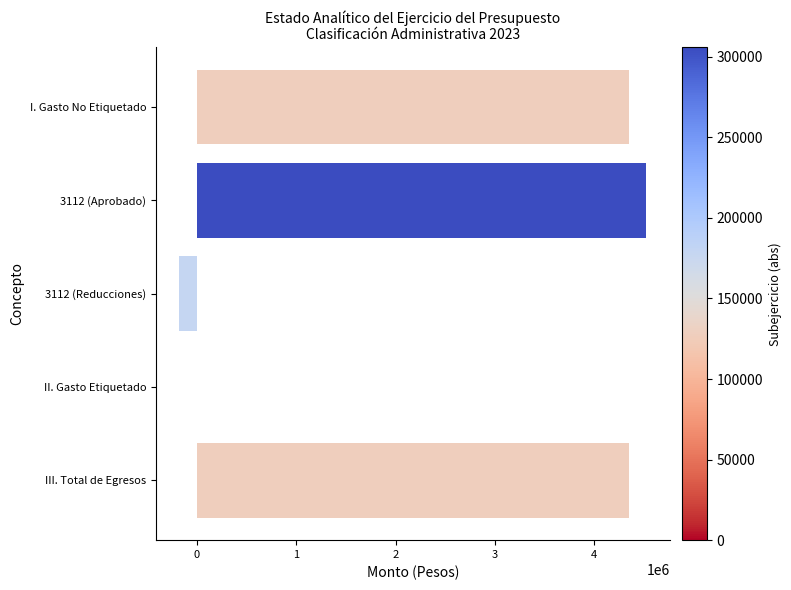

What is the sum of all values?

13037277.4